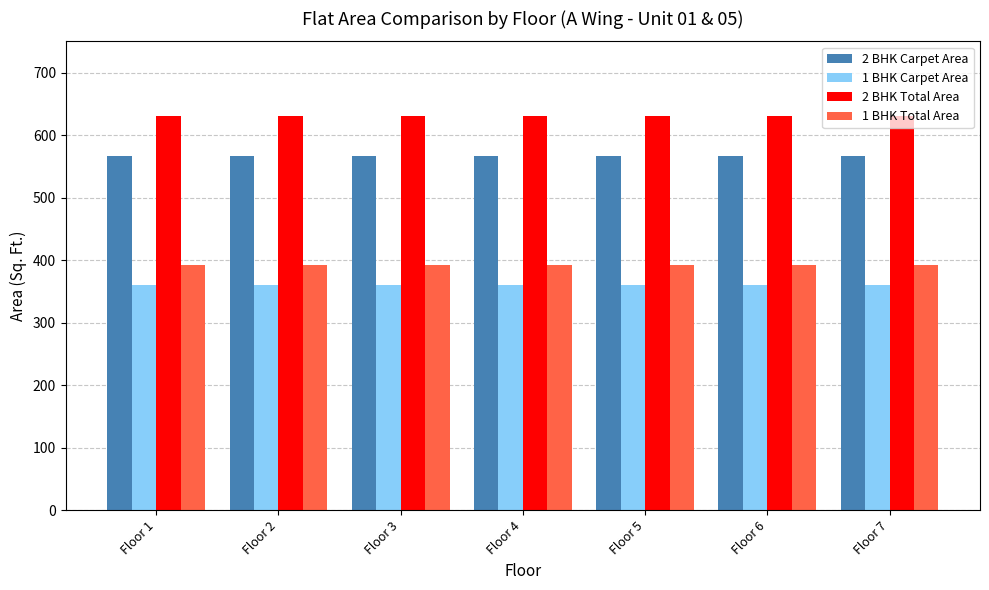

How many series are shown in this chart?

4